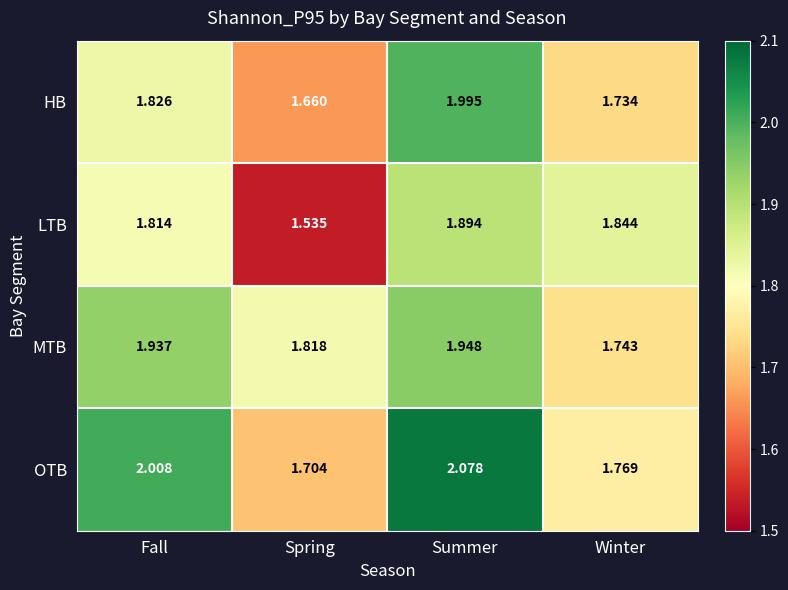

At which label does MTB reach its peak?

Summer